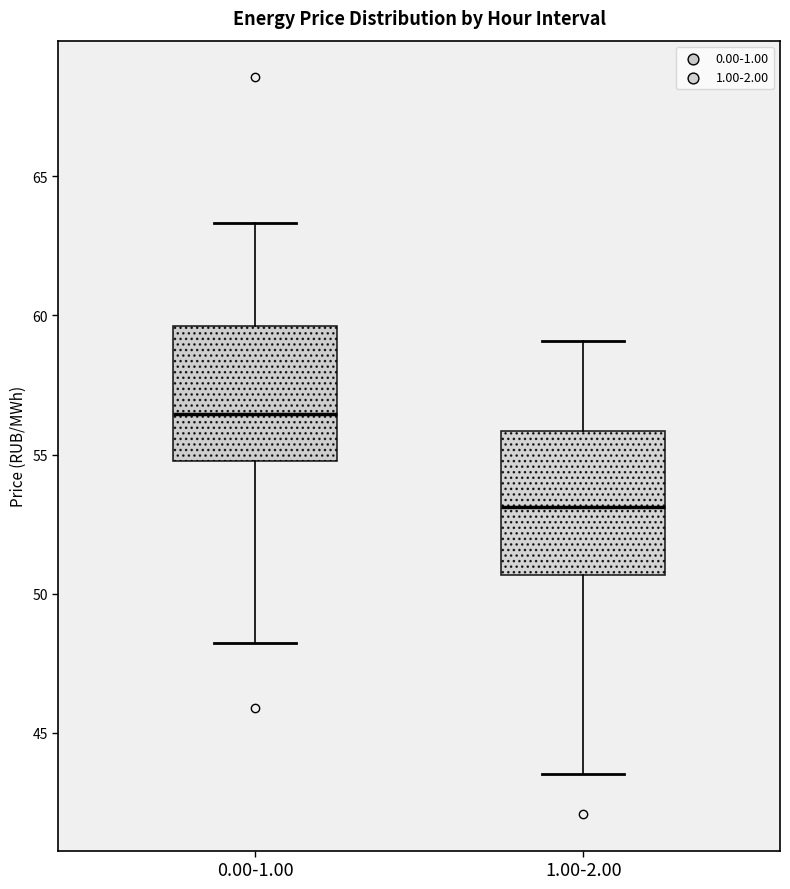

Which box's median line is the lowest?

1.00-2.00